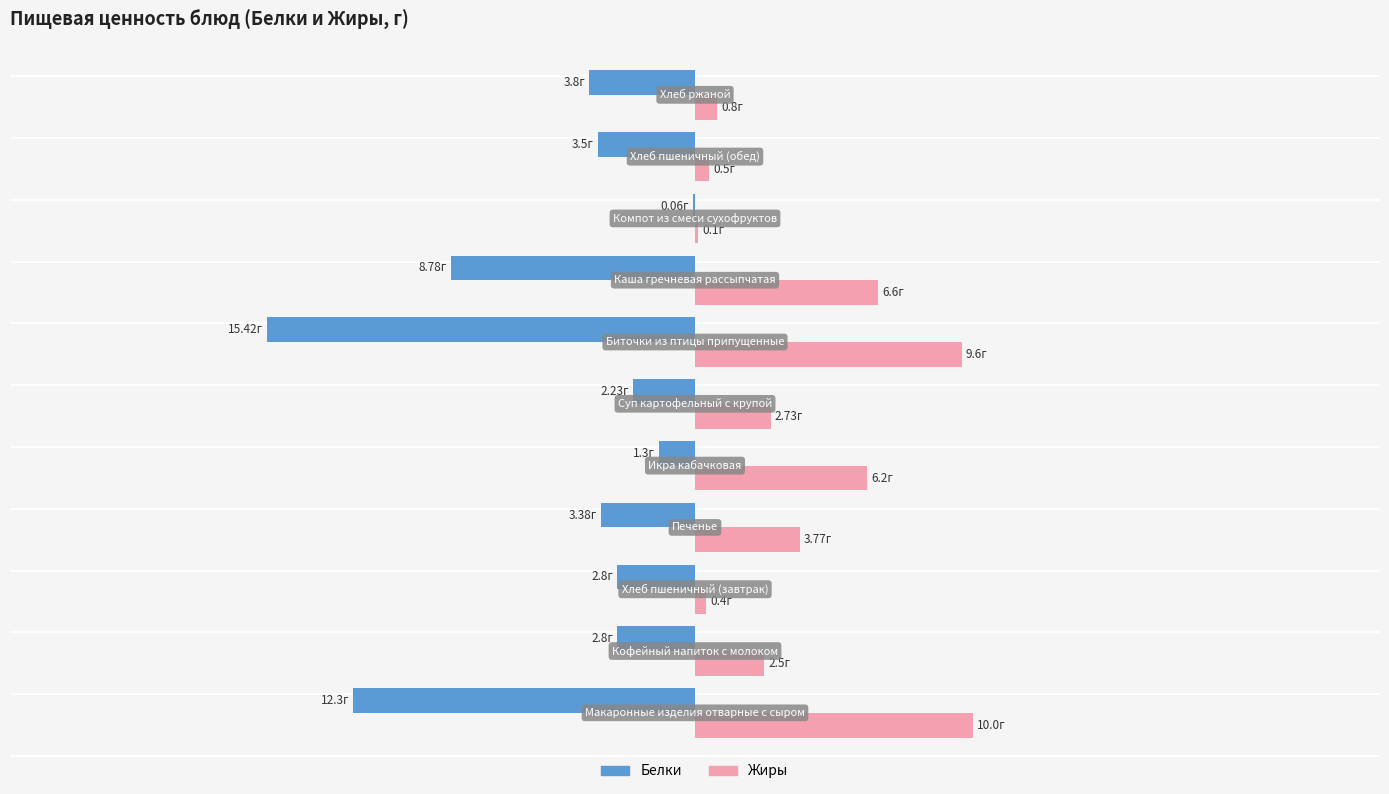

Reading right to left, transcribe all the data shown in this chart.

Белки: -3.8	-3.5	-0.1	-8.8	-15.4	-2.2	-1.3	-3.4	-2.8	-2.8	-12.3
Жиры: 0.8	0.5	0.1	6.6	9.6	2.7	6.2	3.8	0.4	2.5	10.0